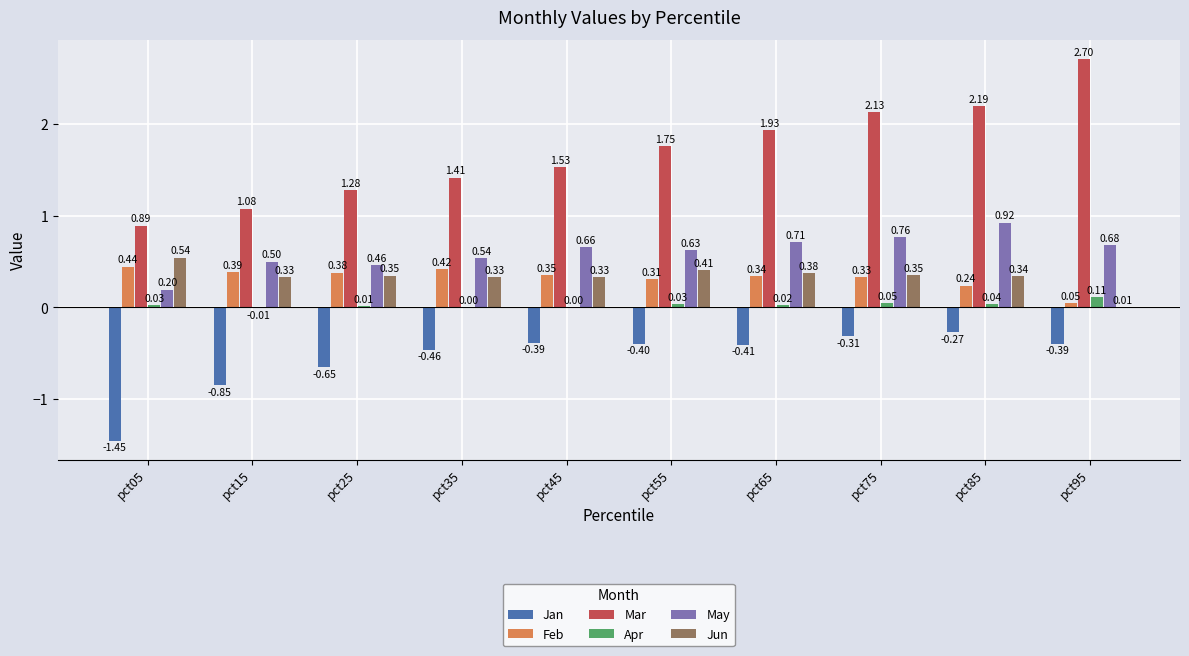

At which category is the sum across all series the highest?

pct85